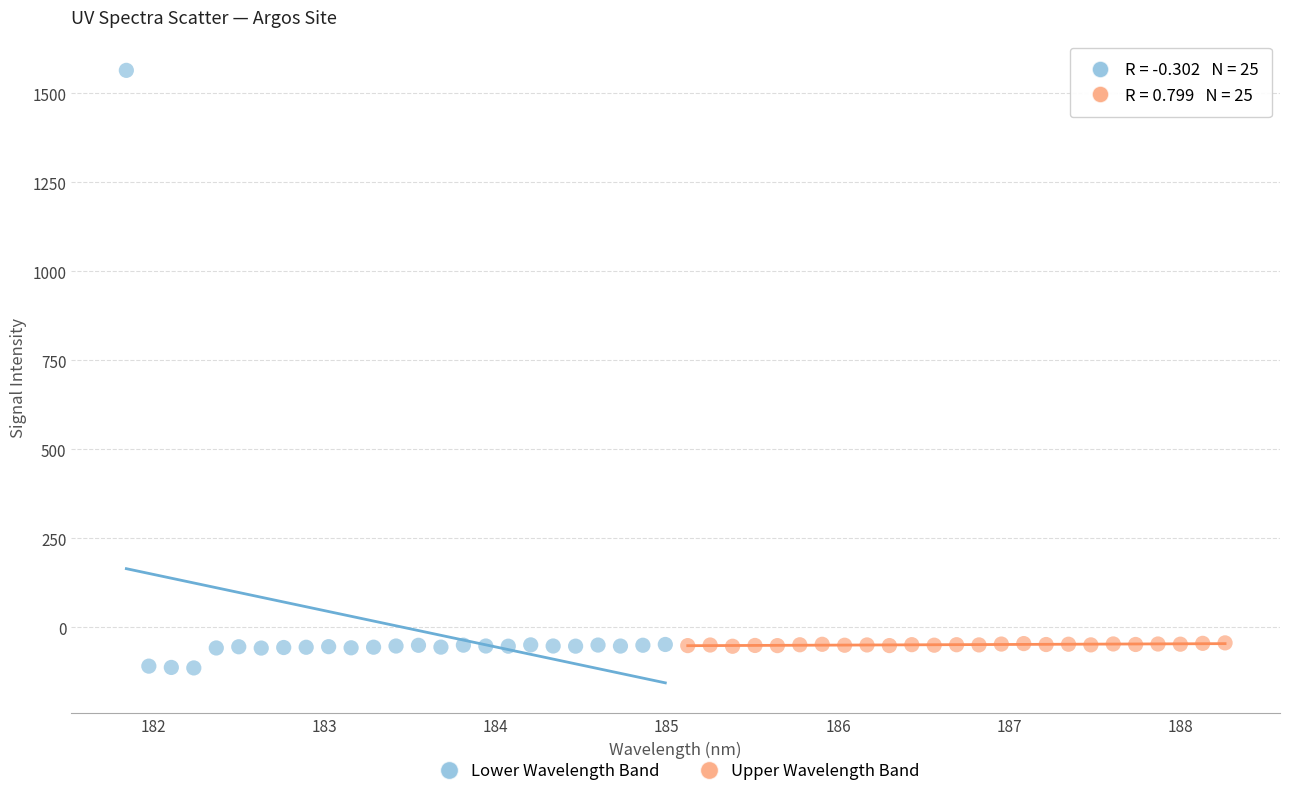

Which series reaches the maximum Y coordinate?

Lower Wavelength Band